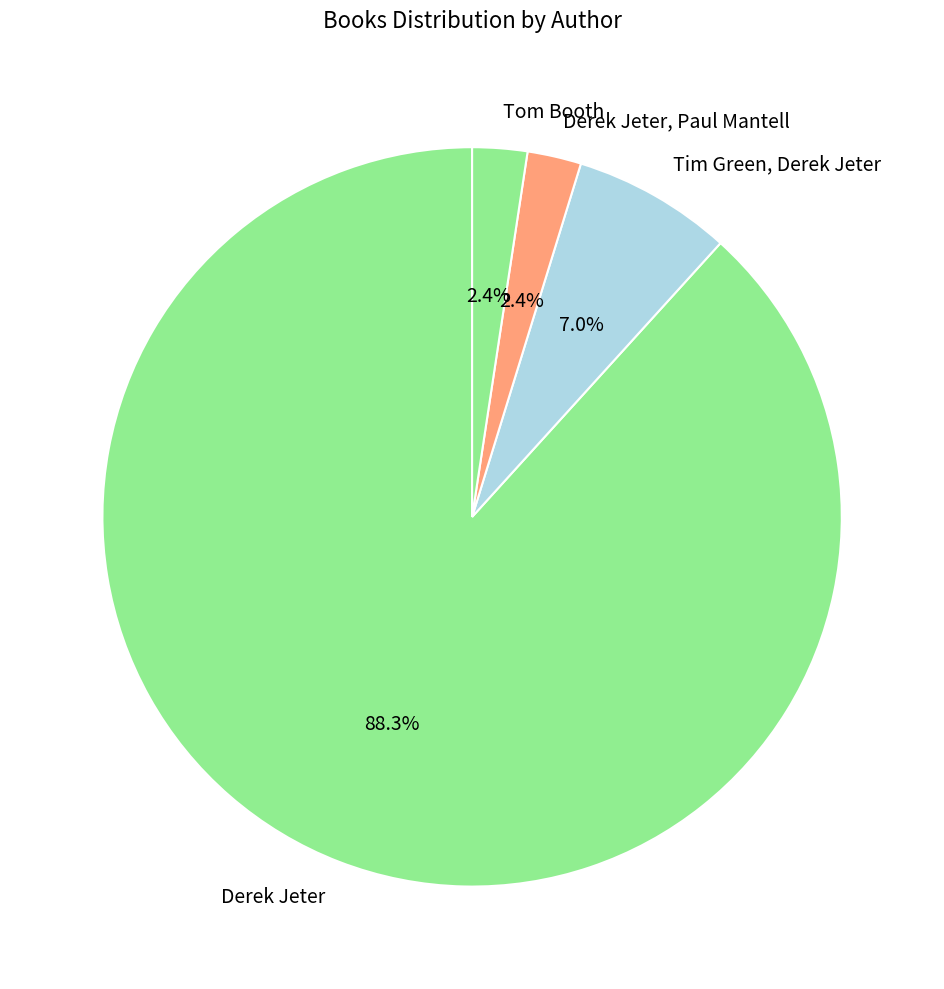

How many segments does this pie chart have?

4